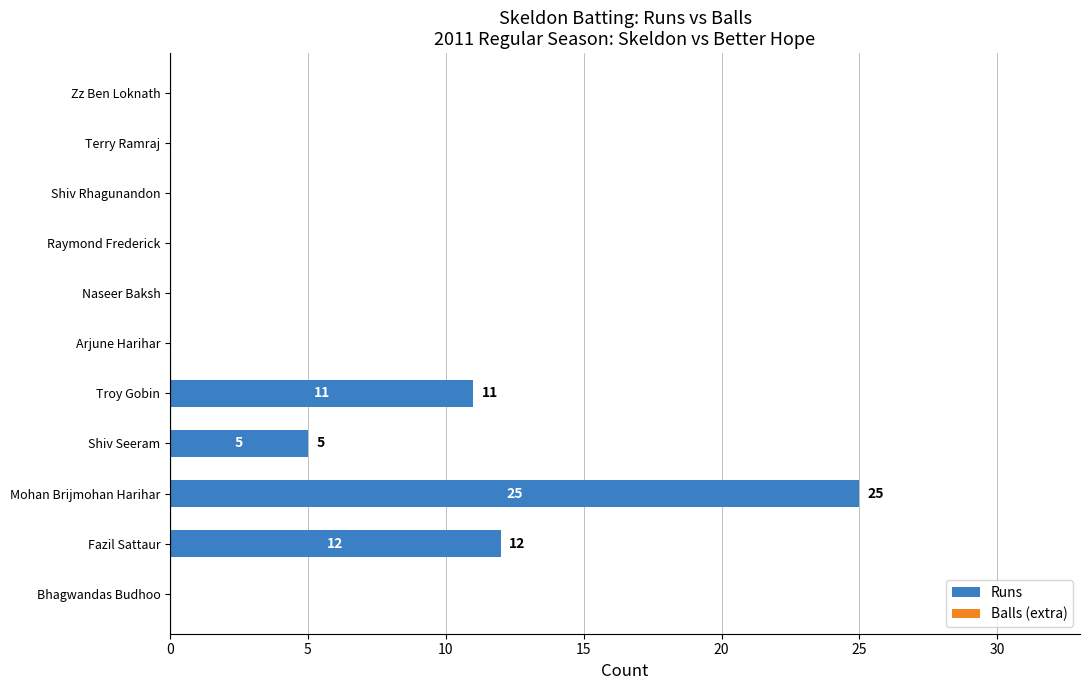

What is the maximum value shown in the chart?

25